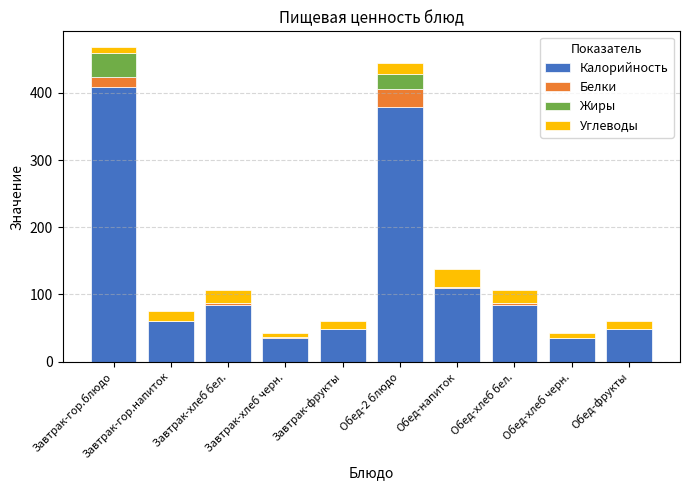

What is the sum of all Калорийность values?

1292.8